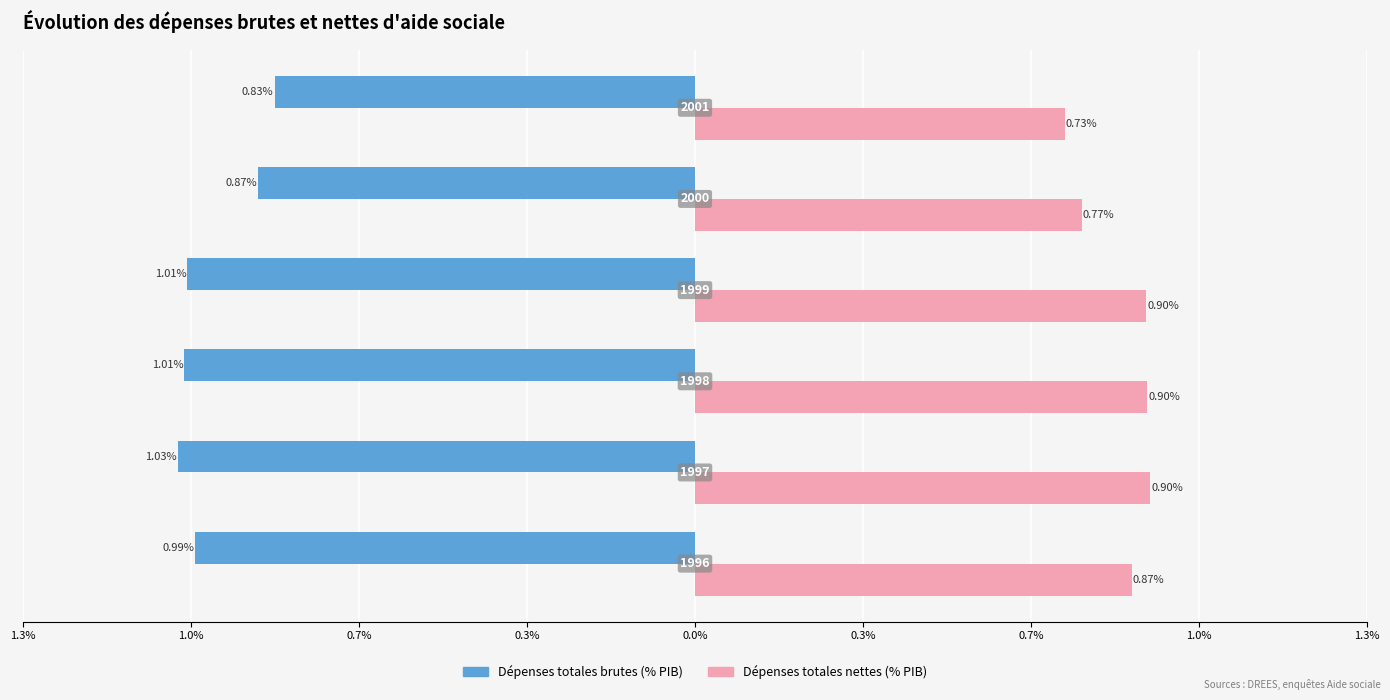

Reading left to right, list all the values displayed in this chart.

Dépenses totales brutes (% PIB): -1.0	-1.0	-1.0	-1.0	-0.9	-0.8
Dépenses totales nettes (% PIB): 0.9	0.9	0.9	0.9	0.8	0.7